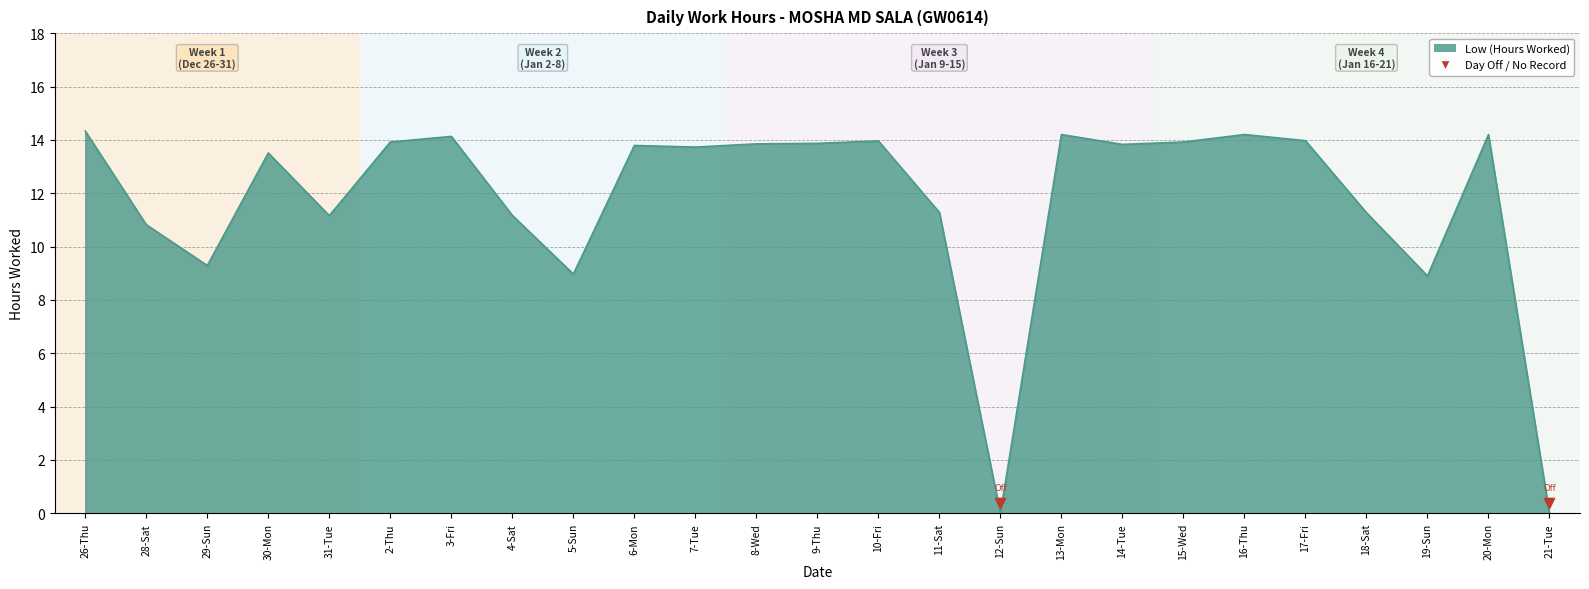

Between 16-Thu and 29-Sun, which is larger?

16-Thu